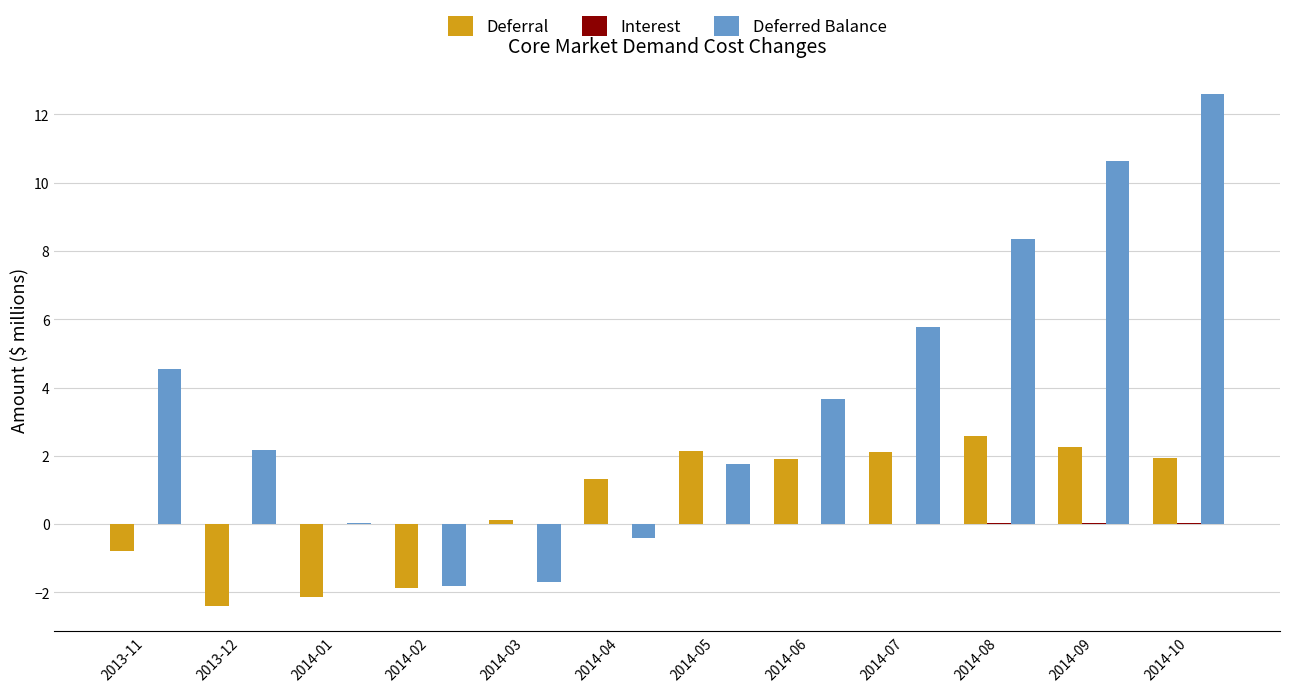

At which label does Deferred Balance reach its peak?

2014-10